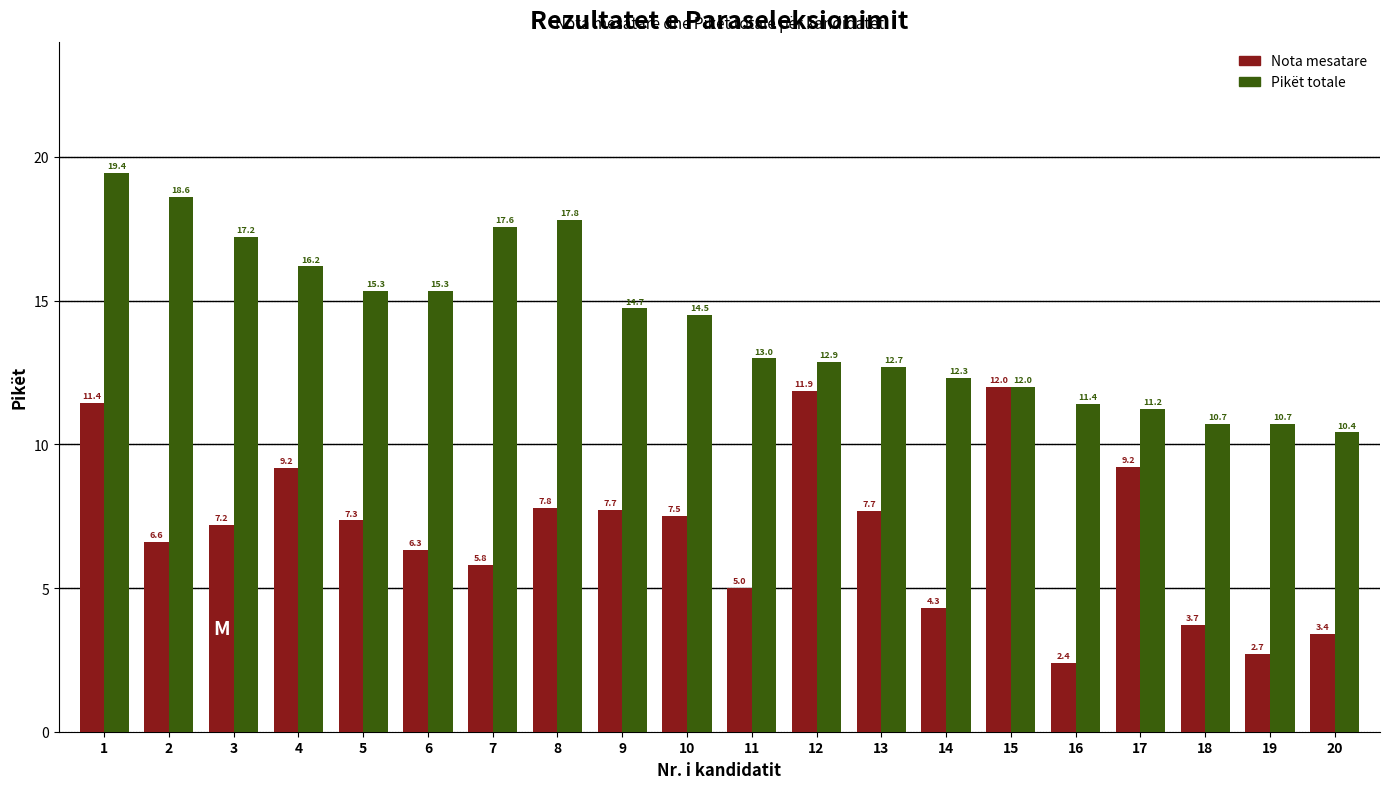

The Nota mesatare series shows 5.8 at 7. True or false?

True